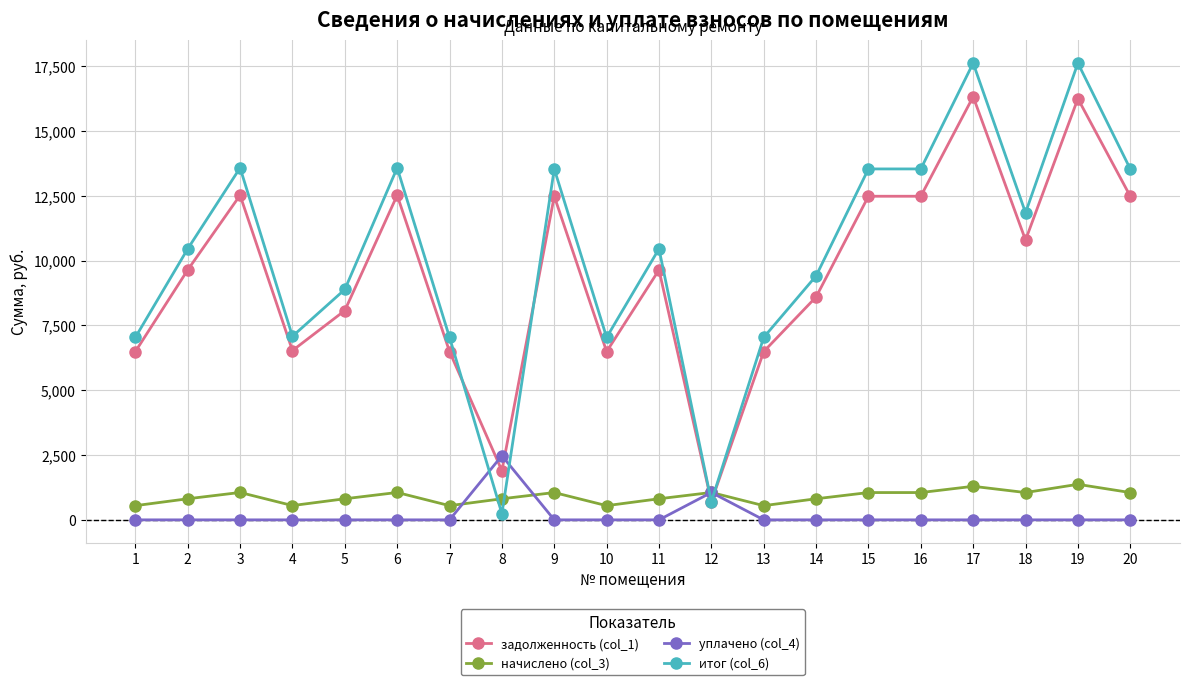

Which series has the largest range (max minus min)?

итог (col_6)